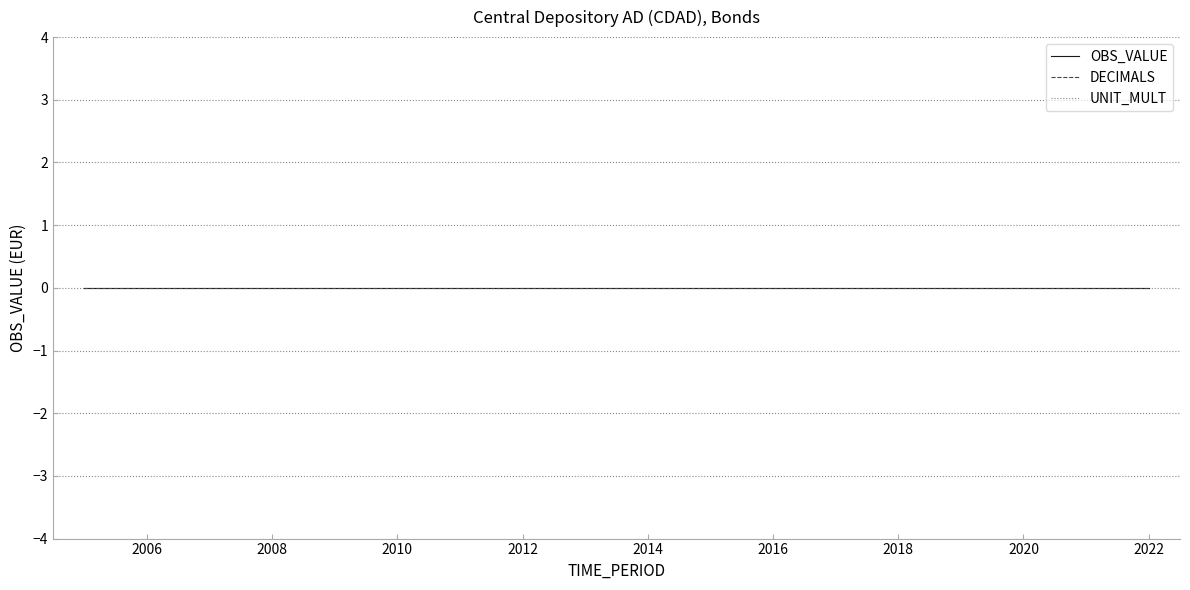

Reading left to right, transcribe all the data shown in this chart.

OBS_VALUE: 0	0	0	0	0	0	0	0	0	0	0	0	0	0	0	0	0	0
DECIMALS: 0	0	0	0	0	0	0	0	0	0	0	0	0	0	0	0	0	0
UNIT_MULT: 6	6	6	6	6	6	6	6	6	6	6	6	6	6	6	6	6	6